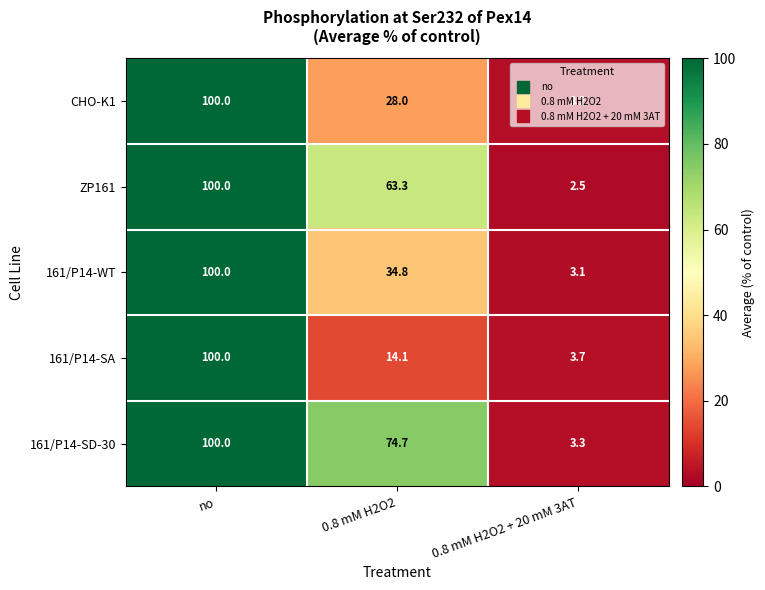

Is it true that CHO-K1 equals 3.2 at 0.8 mM H2O2 + 20 mM 3AT?

True